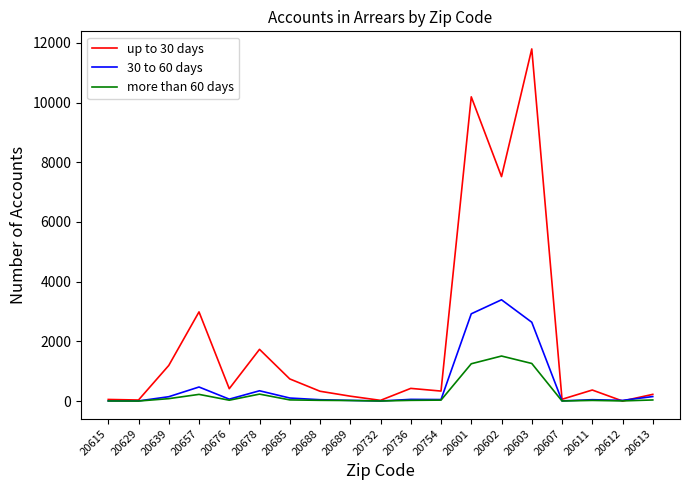

What is the spread (max minus min) of values at 20601?

8944